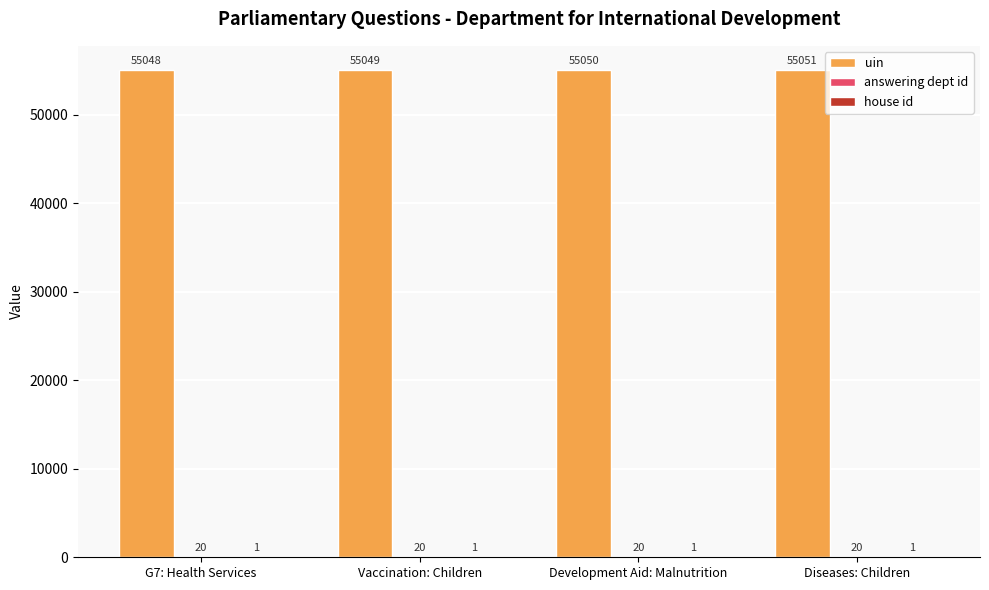

How many data points does each series have?

4